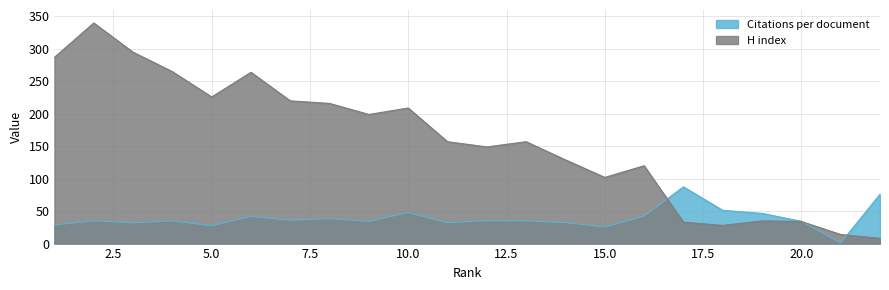

Is the value of Citations per document at 1 greater than the value of H index at 8?

No